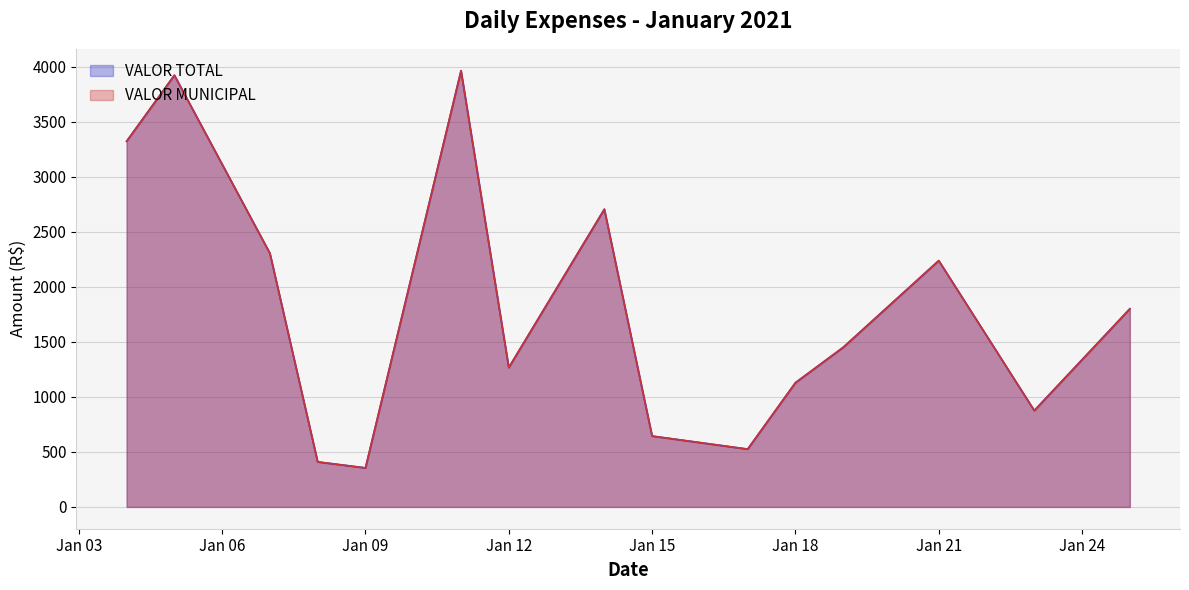

What is the sum of all VALOR MUNICIPAL values?

26909.5